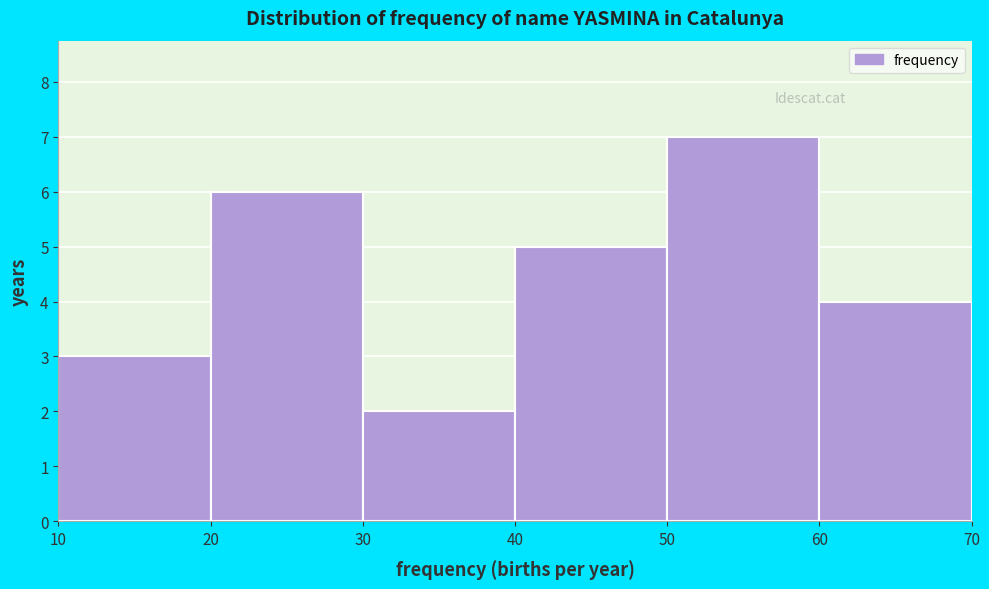

What is the height of the bar covering 20 to 30 on the x-axis? The values are not printed on the chart, so give them approximately, as read against the axis.

6